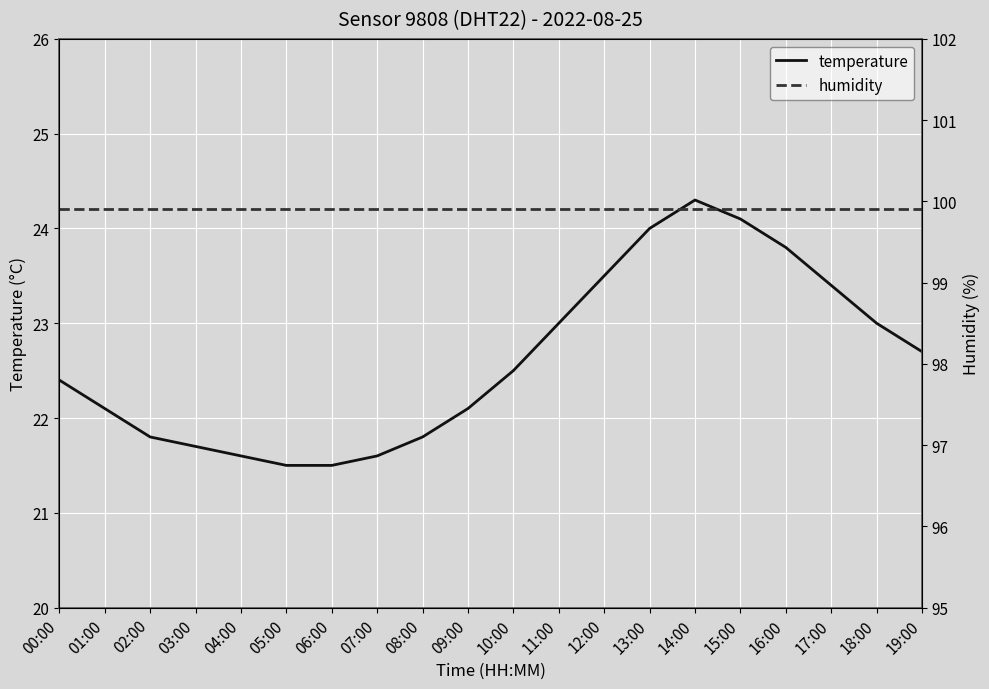

The humidity series shows 99.9 at 01:00. True or false?

True